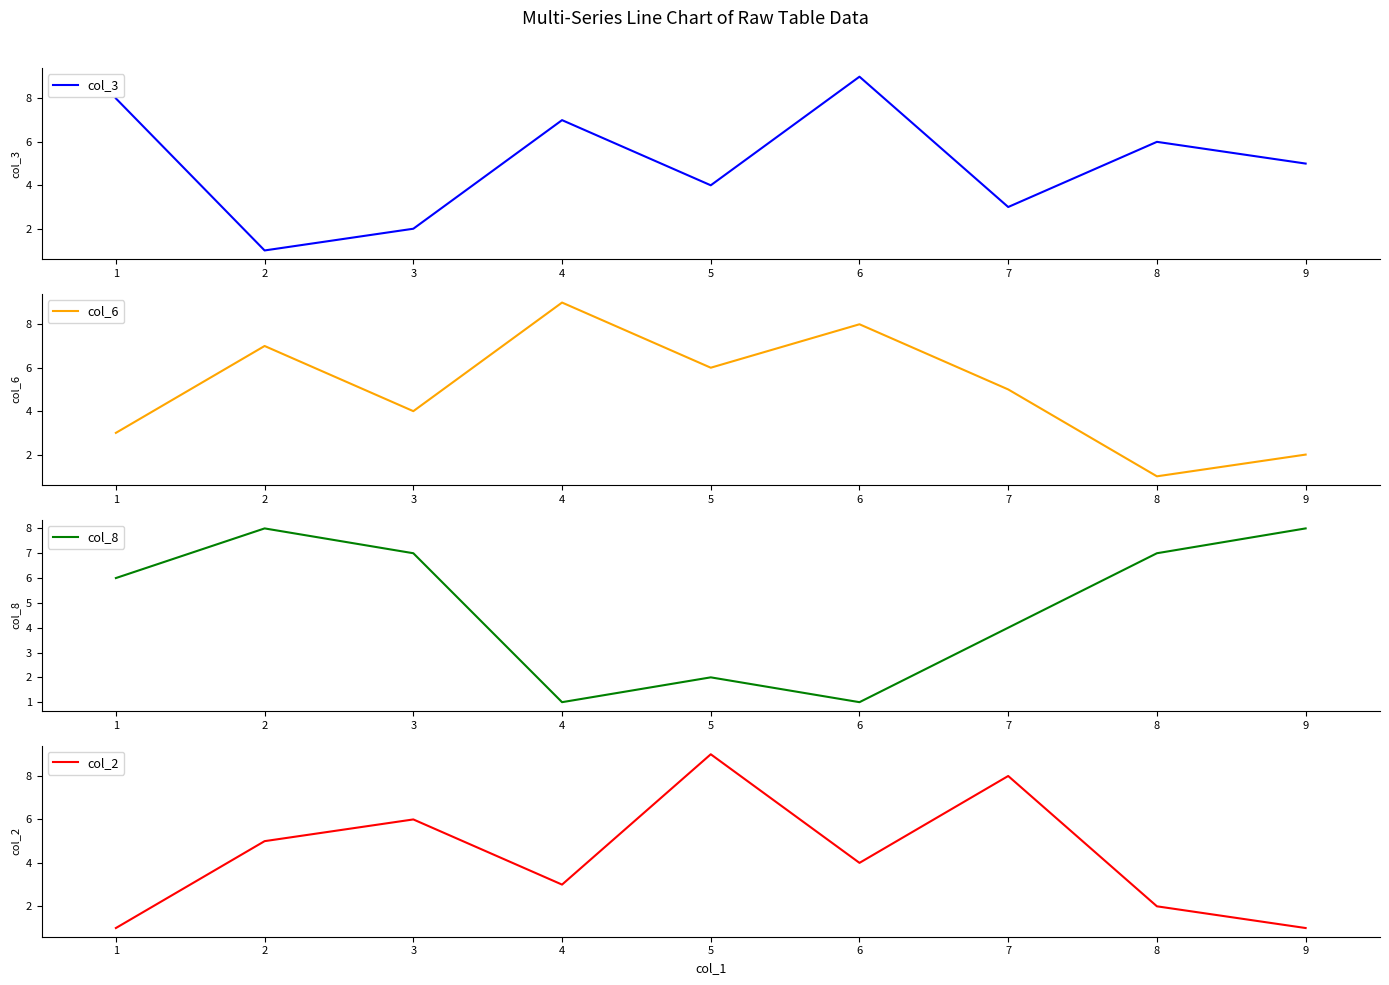

Is it true that col_2 equals 3 at 2?

False